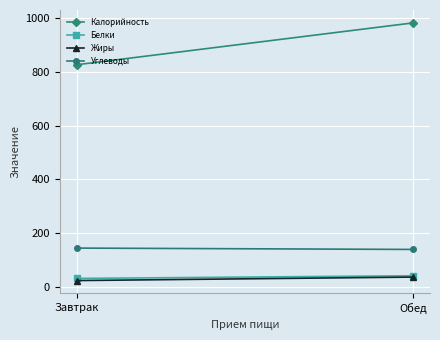

Rank the series at Завтрак from highest to lowest value.

Калорийность, Углеводы, Белки, Жиры